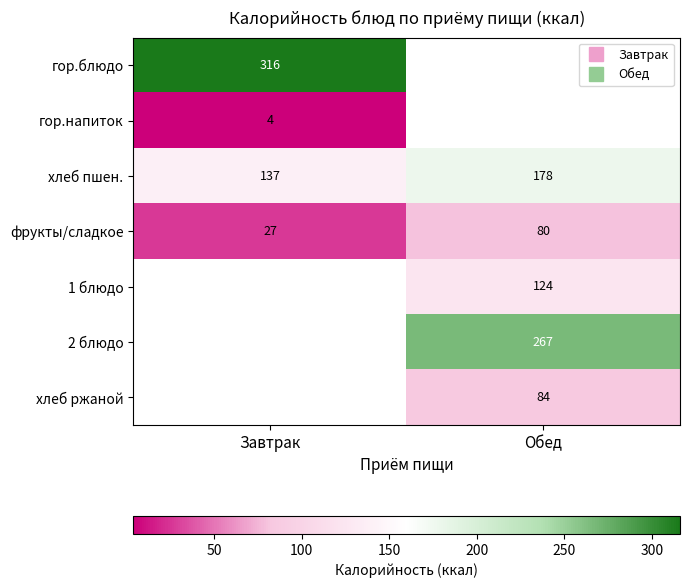

At which category does the chart reach its peak across all series?

Завтрак